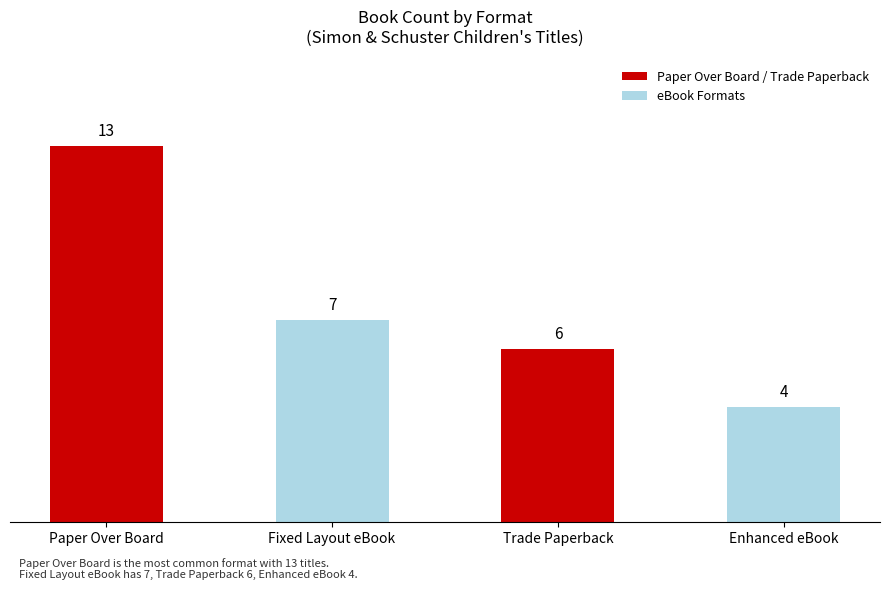

Count the values in the range 6 to 13.

3